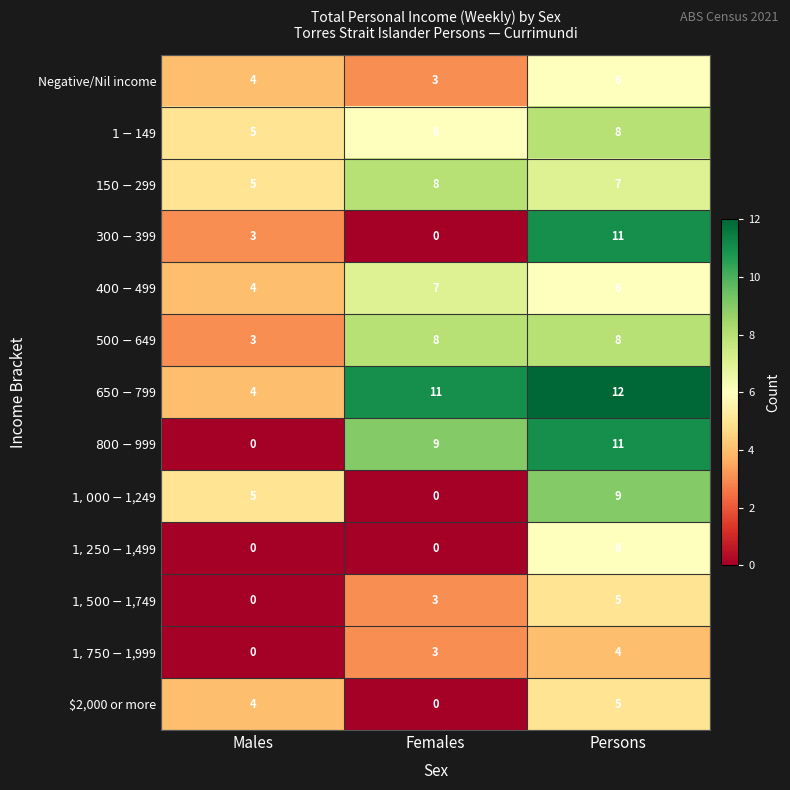

The $2,000 or more series shows 5 at Persons. True or false?

True